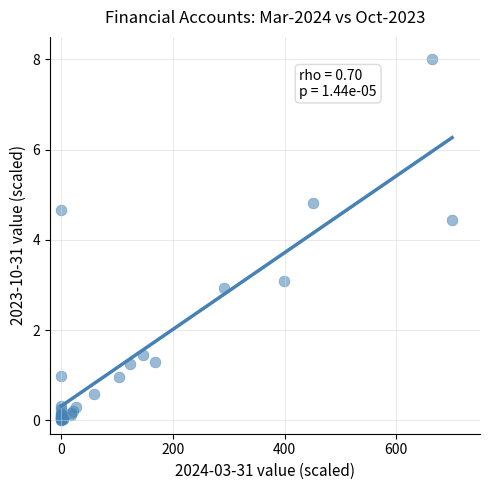

What Y value in the scatter plot is closest to 4?

4.4